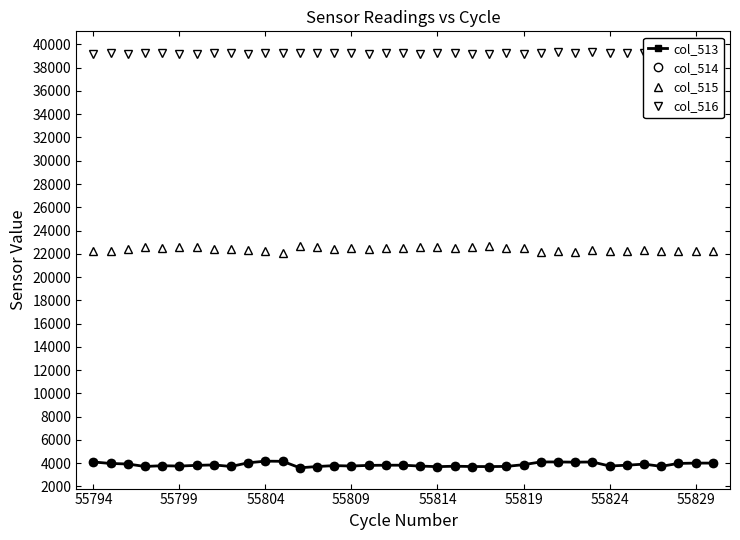

True or false: col_514 has more than 0 points higher than both neighbors.

True